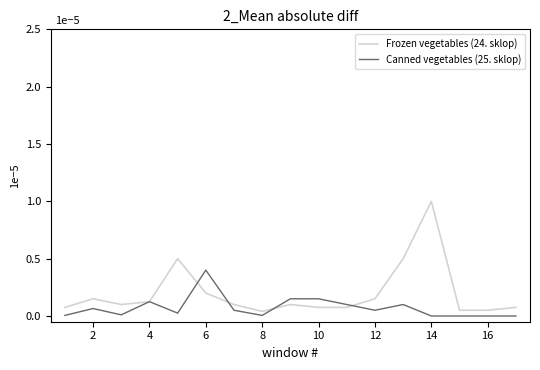

Reading left to right, transcribe all the data shown in this chart.

Frozen vegetables (24. sklop): 0.0	0.0	0.0	0.0	0.0	0.0	0.0	0.0	0.0	0.0	0.0	0.0	0.0	0.0	0.0	0.0	0.0
Canned vegetables (25. sklop): 0.0	0.0	0.0	0.0	0.0	0.0	0.0	0.0	0.0	0.0	0.0	0.0	0.0	0.0	0.0	0.0	0.0